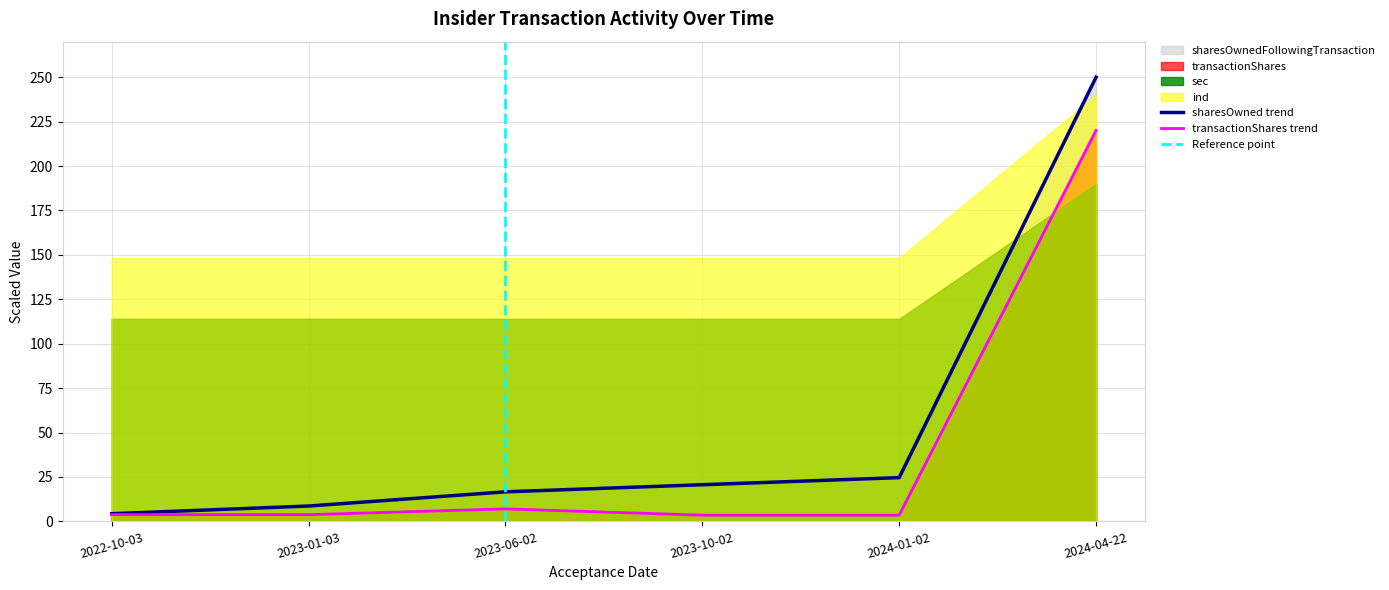

True or false: sharesOwnedFollowingTransaction and transactionShares cross at least once.

False